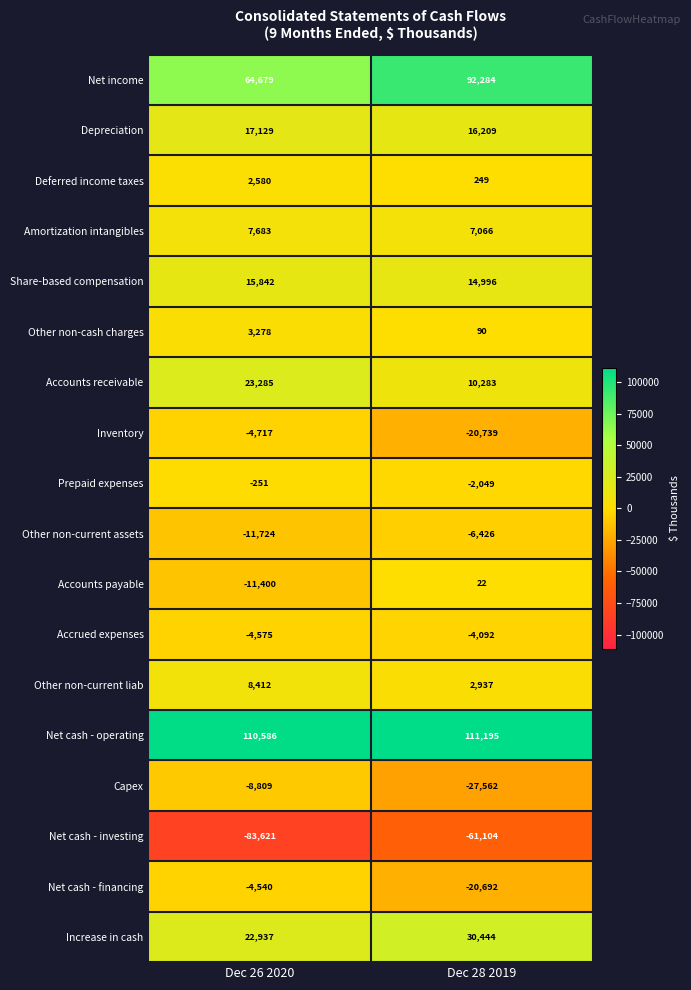

What is the minimum value shown in the chart?

-83621